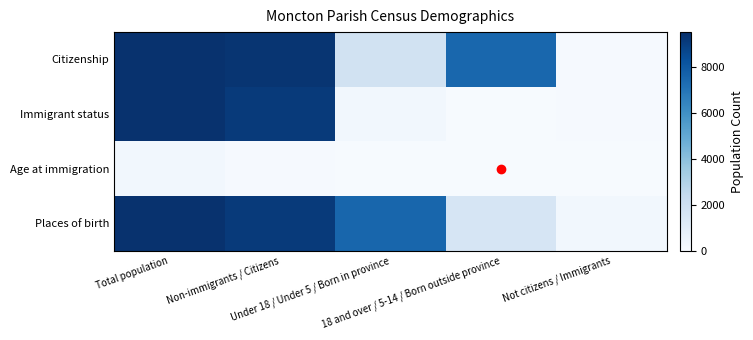

How many series are shown in this chart?

4